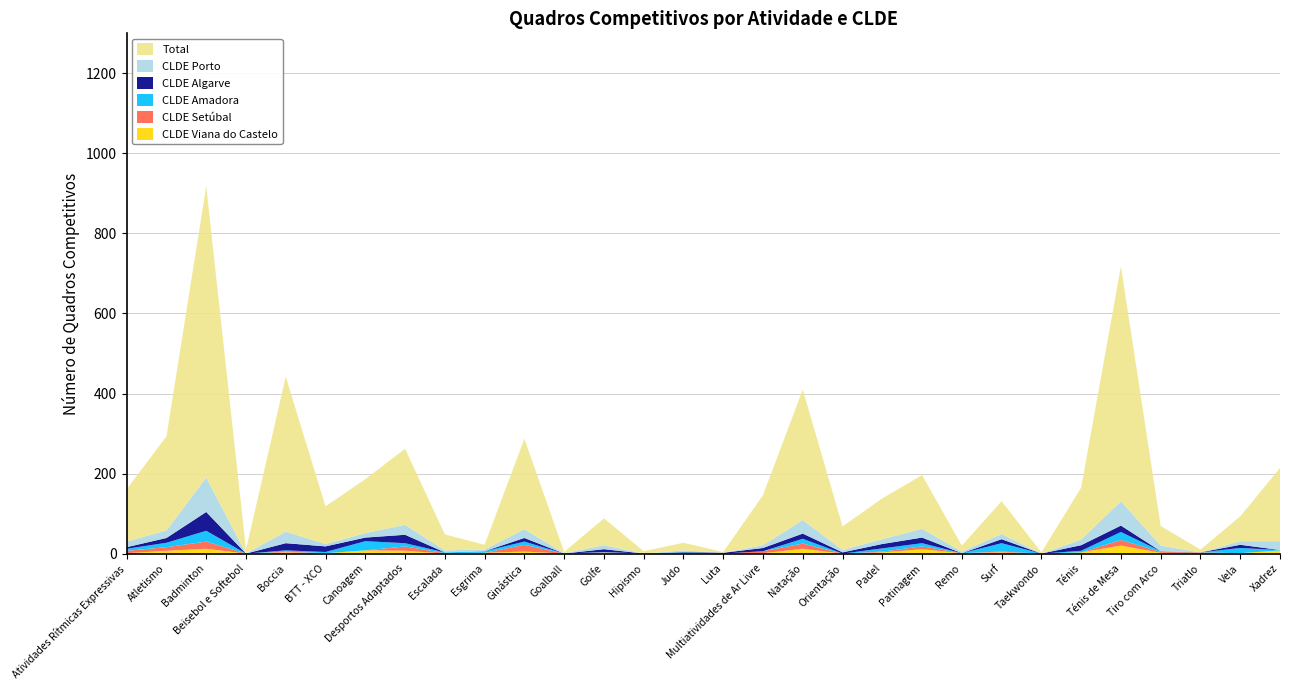

Reading right to left, what are all the values shown in this chart?

Total: Xadrez=183	Vela=62	Triatlo=7	Tiro com Arco=49	Ténis de Mesa=587	Ténis=130	Taekwondo=3	Surf=82	Remo=15	Patinagem=134	Padel=102	Orientação=59	Natação=326	Multiatividades de Ar Livre=125	Luta=2	Judo=19	Hipismo=6	Golfe=67	Goalball=3	Ginástica=226	Esgrima=12	Escalada=40	Desportos Adaptados=190	Canoagem=135	BTT - XCO=94	Boccia=387	Beisebol e Softebol=10	Badminton=728	Atletismo=235	Atividades Rítmicas Expressivas=131
CLDE Porto: Xadrez=22	Vela=9	Triatlo=0	Tiro com Arco=14	Ténis de Mesa=61	Ténis=14	Taekwondo=0	Surf=13	Remo=4	Patinagem=22	Padel=12	Orientação=6	Natação=34	Multiatividades de Ar Livre=7	Luta=0	Judo=4	Hipismo=0	Golfe=10	Goalball=1	Ginástica=22	Esgrima=4	Escalada=5	Desportos Adaptados=25	Canoagem=11	BTT - XCO=6	Boccia=29	Beisebol e Softebol=0	Badminton=86	Atletismo=19	Atividades Rítmicas Expressivas=14
CLDE Setúbal: Xadrez=0	Vela=0	Triatlo=3	Tiro com Arco=2	Ténis de Mesa=14	Ténis=0	Taekwondo=0	Surf=2	Remo=0	Patinagem=7	Padel=2	Orientação=0	Natação=13	Multiatividades de Ar Livre=5	Luta=0	Judo=0	Hipismo=0	Golfe=2	Goalball=0	Ginástica=17	Esgrima=0	Escalada=1	Desportos Adaptados=11	Canoagem=0	BTT - XCO=0	Boccia=2	Beisebol e Softebol=0	Badminton=18	Atletismo=9	Atividades Rítmicas Expressivas=6
CLDE Algarve: Xadrez=0	Vela=8	Triatlo=0	Tiro com Arco=0	Ténis de Mesa=16	Ténis=14	Taekwondo=0	Surf=10	Remo=0	Patinagem=14	Padel=11	Orientação=3	Natação=13	Multiatividades de Ar Livre=8	Luta=2	Judo=1	Hipismo=0	Golfe=7	Goalball=0	Ginástica=9	Esgrima=0	Escalada=0	Desportos Adaptados=21	Canoagem=9	BTT - XCO=14	Boccia=18	Beisebol e Softebol=0	Badminton=47	Atletismo=12	Atividades Rítmicas Expressivas=4
CLDE Viana do Castelo: Xadrez=8	Vela=1	Triatlo=0	Tiro com Arco=2	Ténis de Mesa=20	Ténis=3	Taekwondo=0	Surf=3	Remo=1	Patinagem=11	Padel=3	Orientação=0	Natação=12	Multiatividades de Ar Livre=1	Luta=0	Judo=0	Hipismo=0	Golfe=1	Goalball=0	Ginástica=5	Esgrima=2	Escalada=0	Desportos Adaptados=7	Canoagem=8	BTT - XCO=1	Boccia=3	Beisebol e Softebol=0	Badminton=12	Atletismo=7	Atividades Rítmicas Expressivas=1
CLDE Amadora: Xadrez=1	Vela=13	Triatlo=0	Tiro com Arco=2	Ténis de Mesa=20	Ténis=4	Taekwondo=0	Surf=21	Remo=0	Patinagem=8	Padel=8	Orientação=0	Natação=12	Multiatividades de Ar Livre=0	Luta=0	Judo=3	Hipismo=0	Golfe=1	Goalball=0	Ginástica=8	Esgrima=4	Escalada=2	Desportos Adaptados=8	Canoagem=23	BTT - XCO=3	Boccia=3	Beisebol e Softebol=0	Badminton=27	Atletismo=11	Atividades Rítmicas Expressivas=5